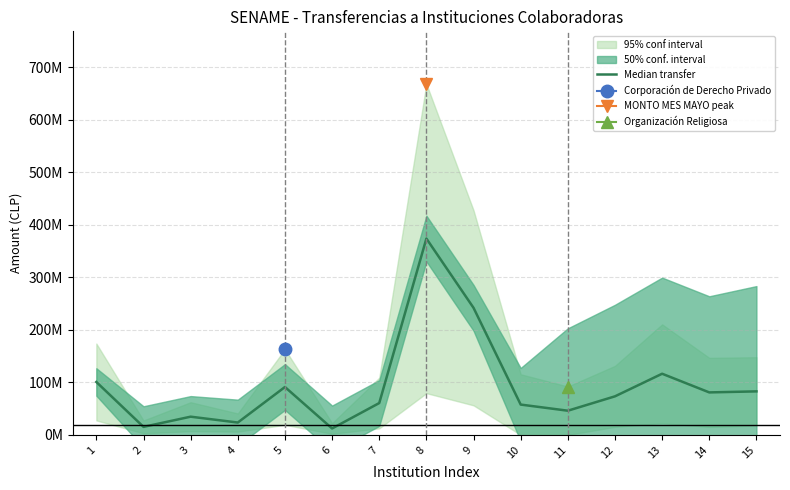

How many interior local peaks (higher than both neighbors) does the data have?

4